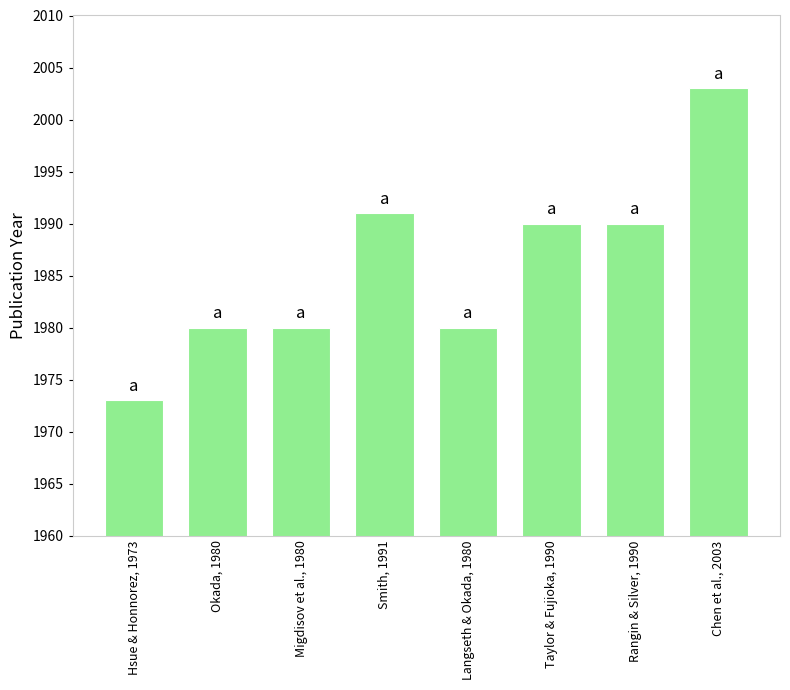

Which has a higher value, Migdisov et al., 1980 or Chen et al., 2003?

Chen et al., 2003